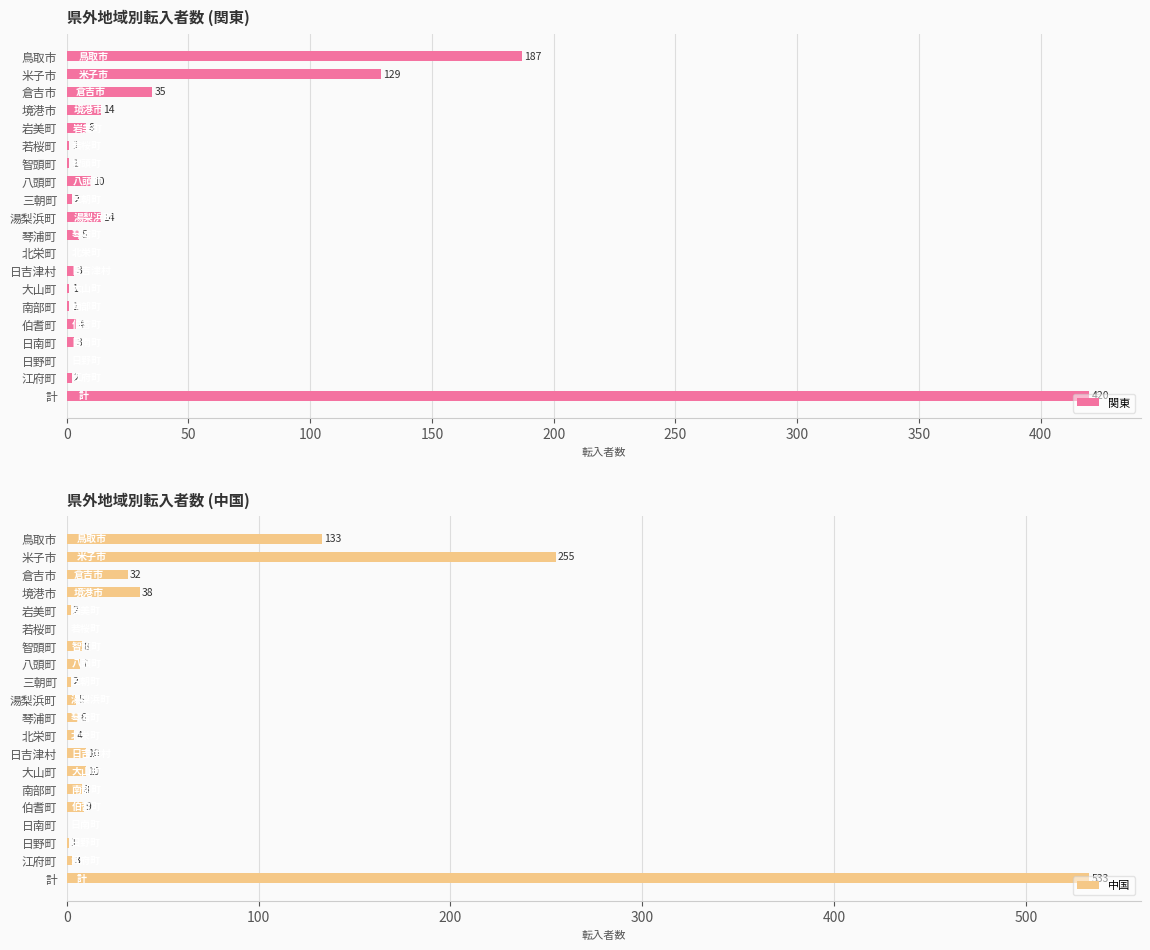

List the series in order of their overall mean, highest first.

中国, 関東